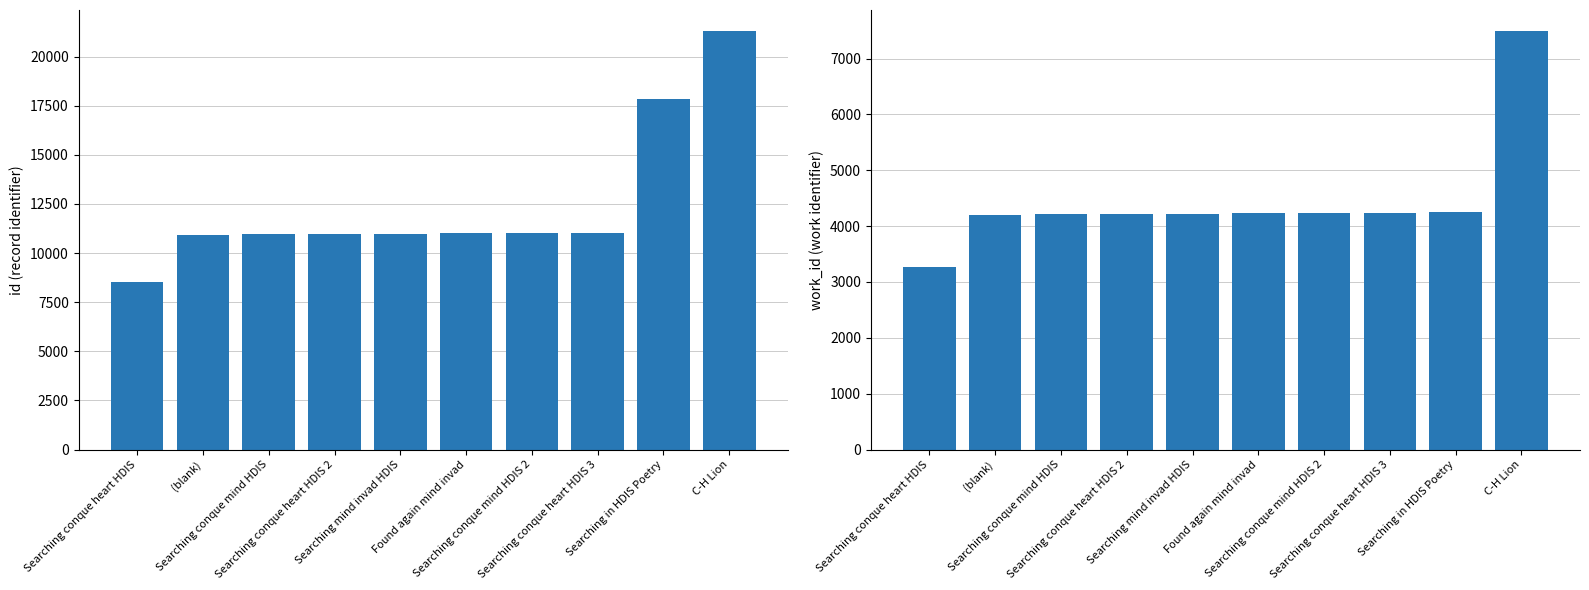

The value of work_id at (blank) is 4200. True or false?

True